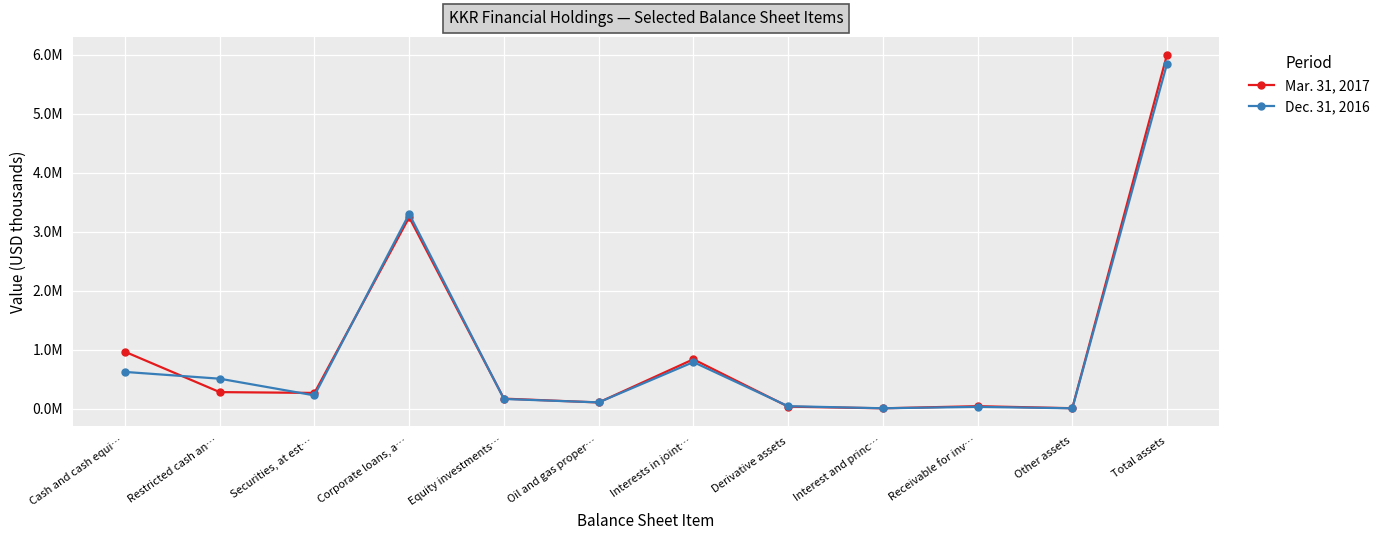

At how many categories does at least one series exceed 1165537?

2